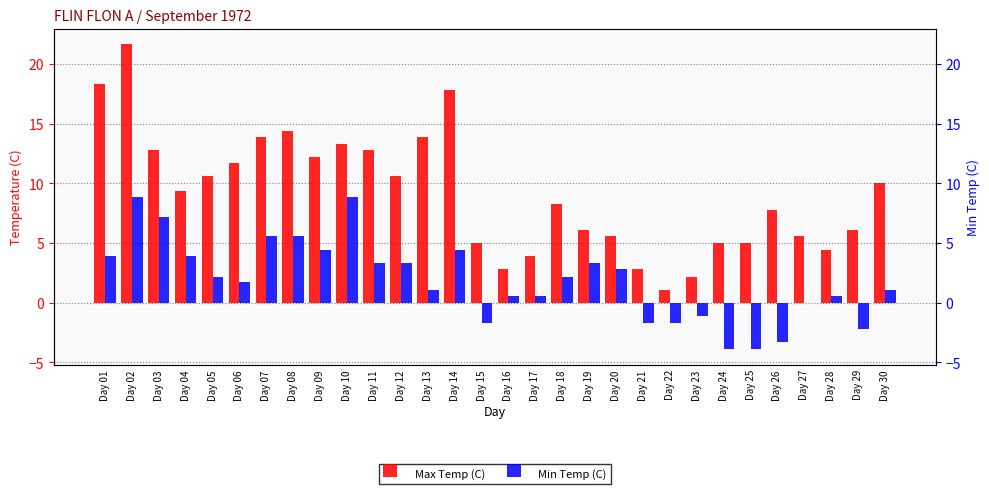

Which series has the largest total across all categories?

Max Temp (C)